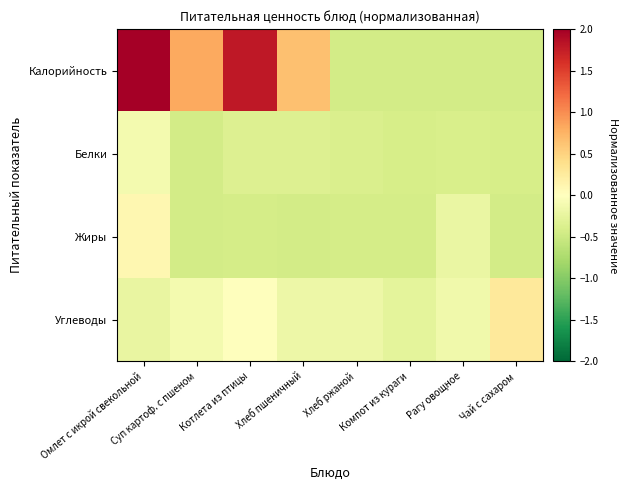

At Хлеб ржаной, list the series in order from smallest to largest.

Калорийность, Жиры, Белки, Углеводы